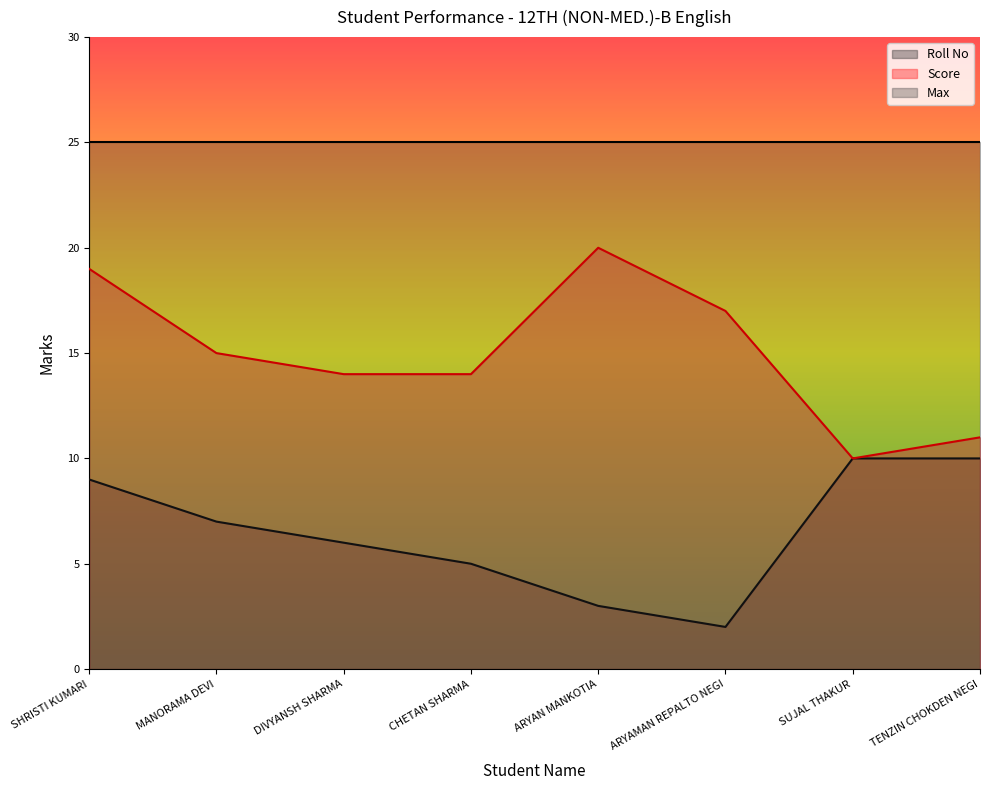

What is the maximum value for Score?

20